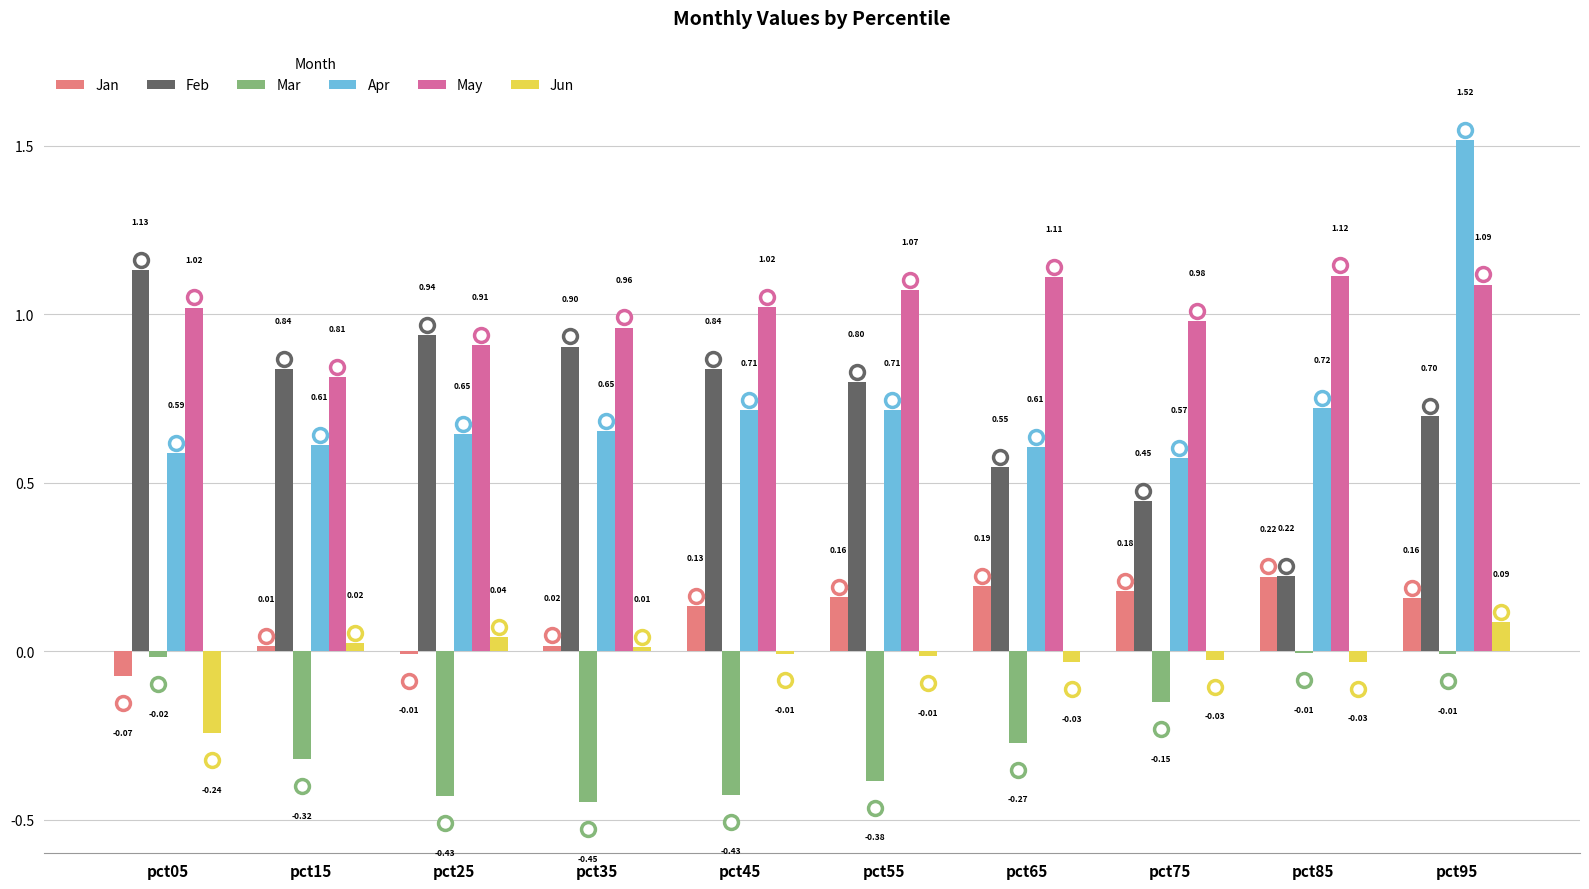

Which series has the largest total across all categories?

May